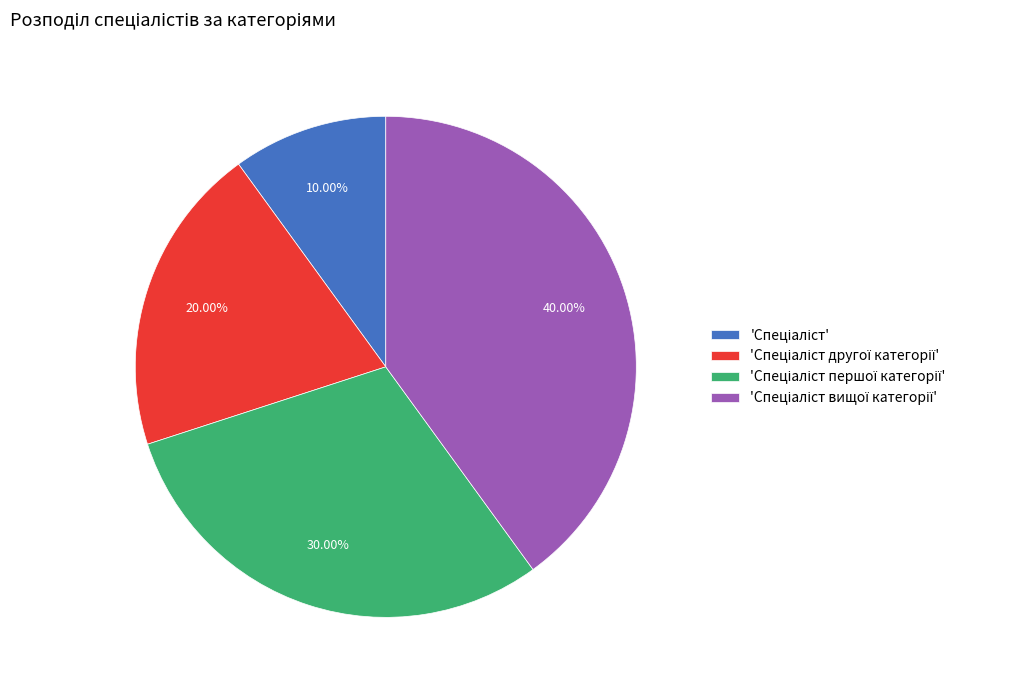

To the nearest percent, what is the average slice percentage?

25%